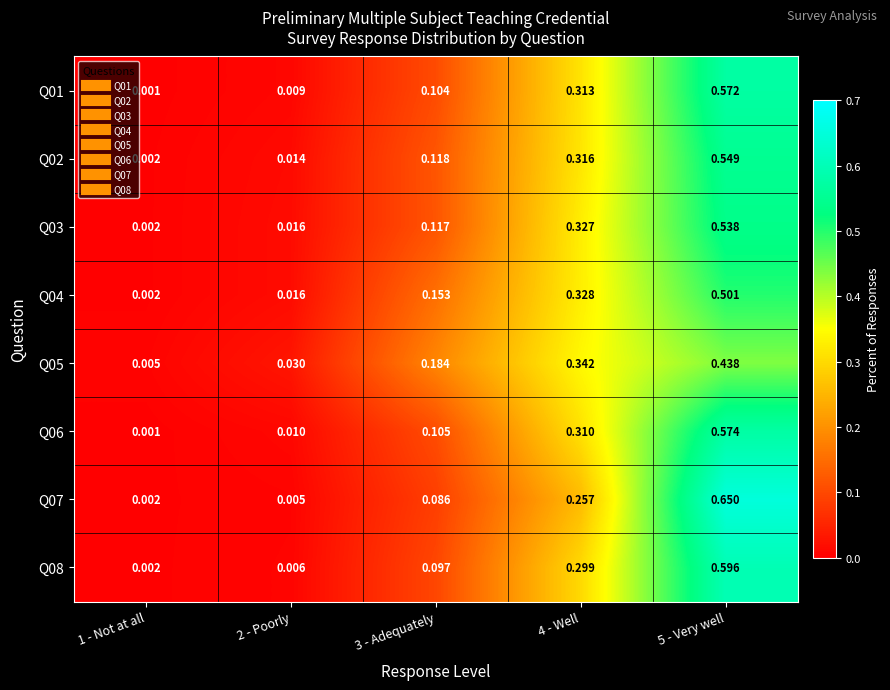

Rank the series at 5 - Very well from highest to lowest value.

Q07, Q08, Q06, Q01, Q02, Q03, Q04, Q05